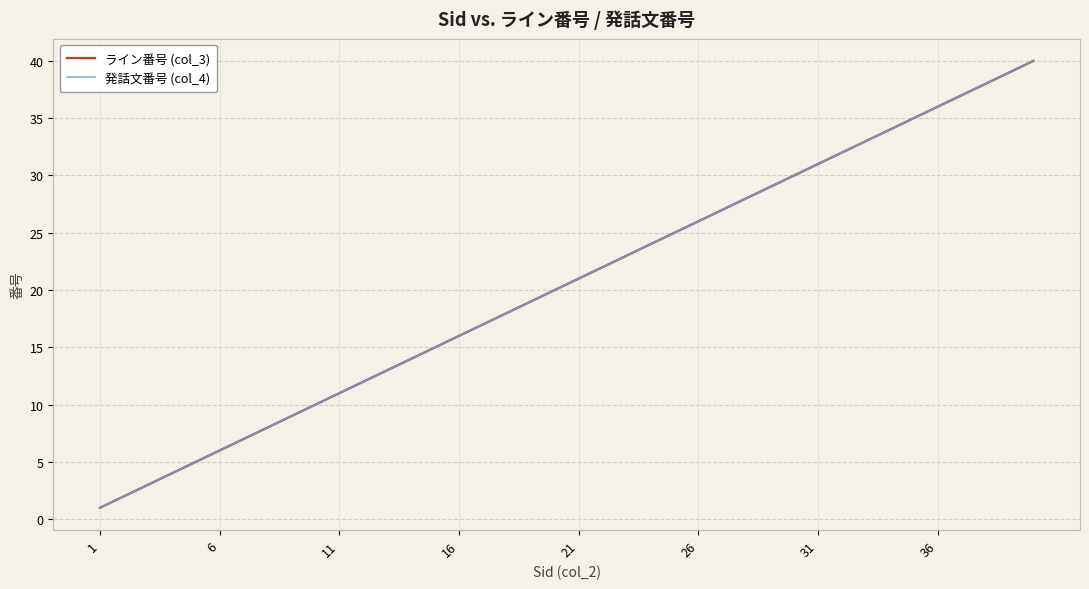

True or false: ライン番号 (col_3) has more than 1 interior local peaks.

False